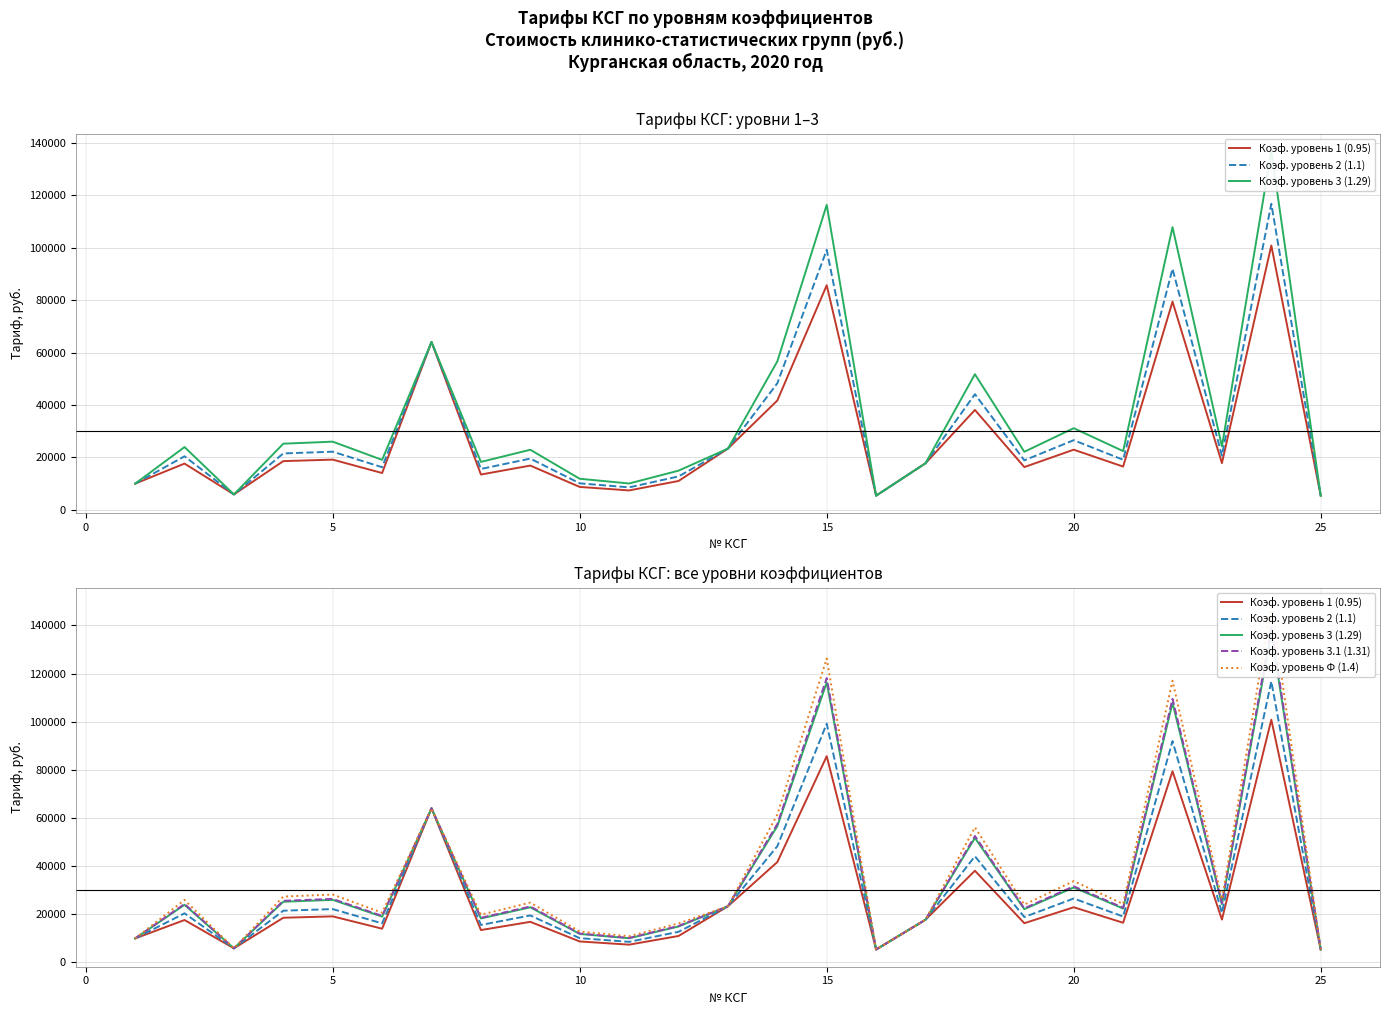

What is the greatest value displayed?

148609.0